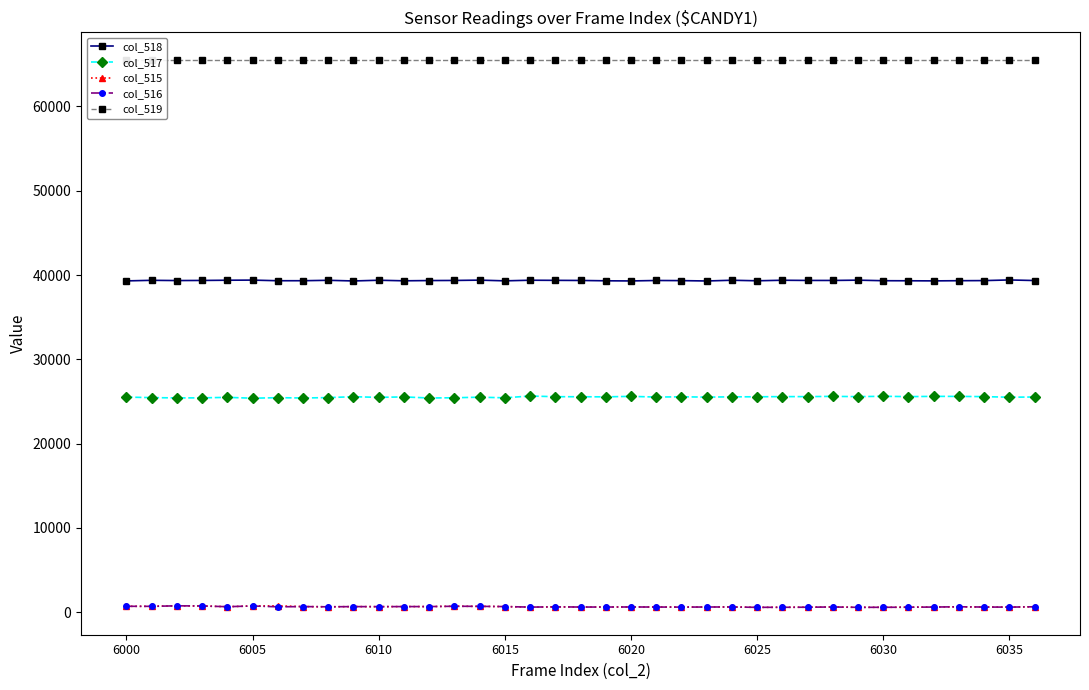

What is the total value across all series at 33?

131769